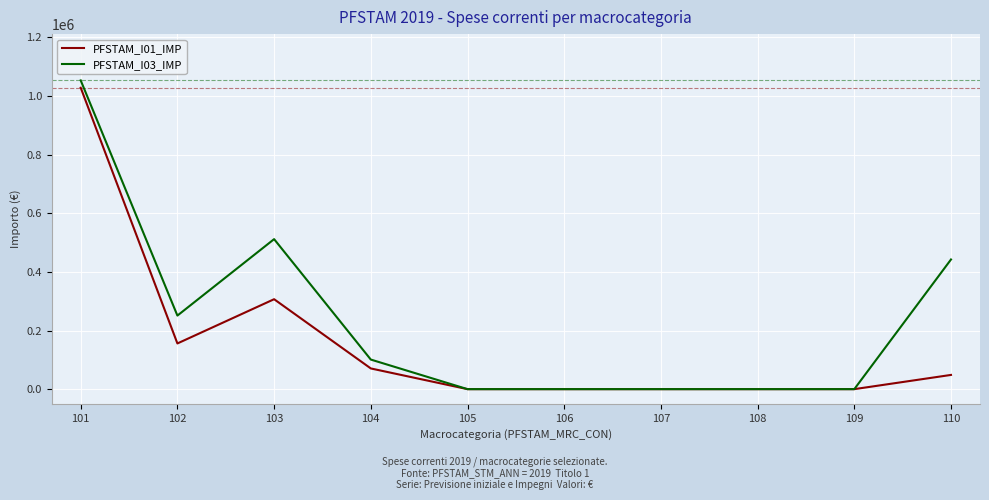

Is the value of PFSTAM_I01_IMP at 108 greater than the value of PFSTAM_I03_IMP at 104?

No